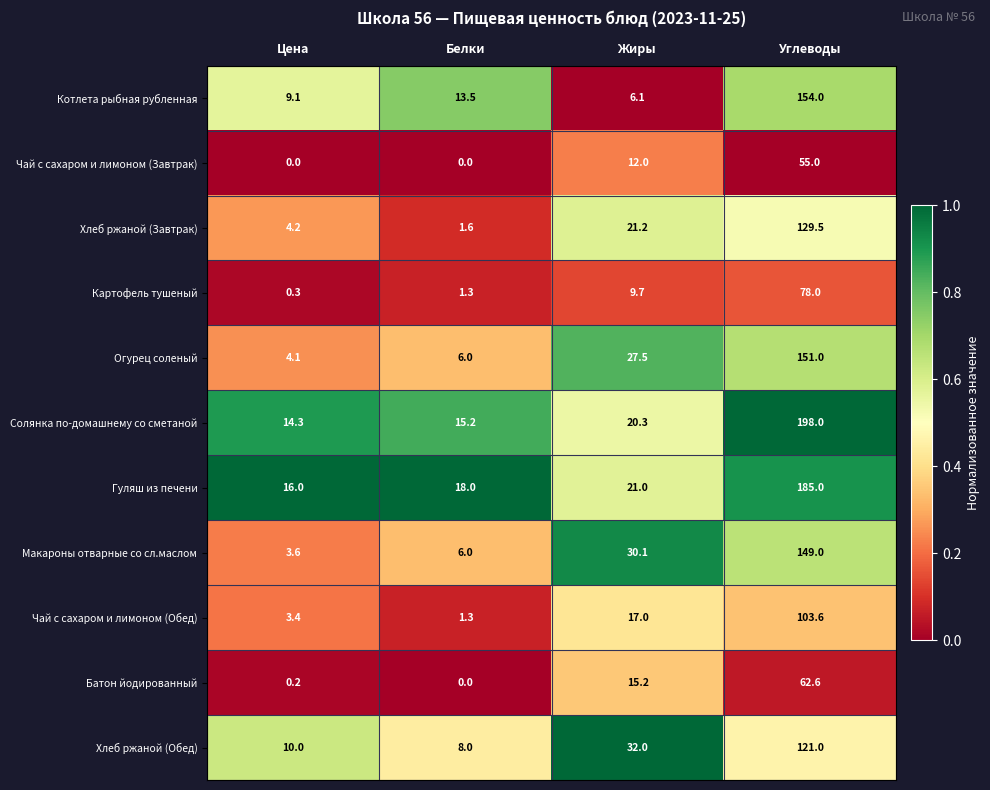

What is the spread (max minus min) of values at Белки?

18.0